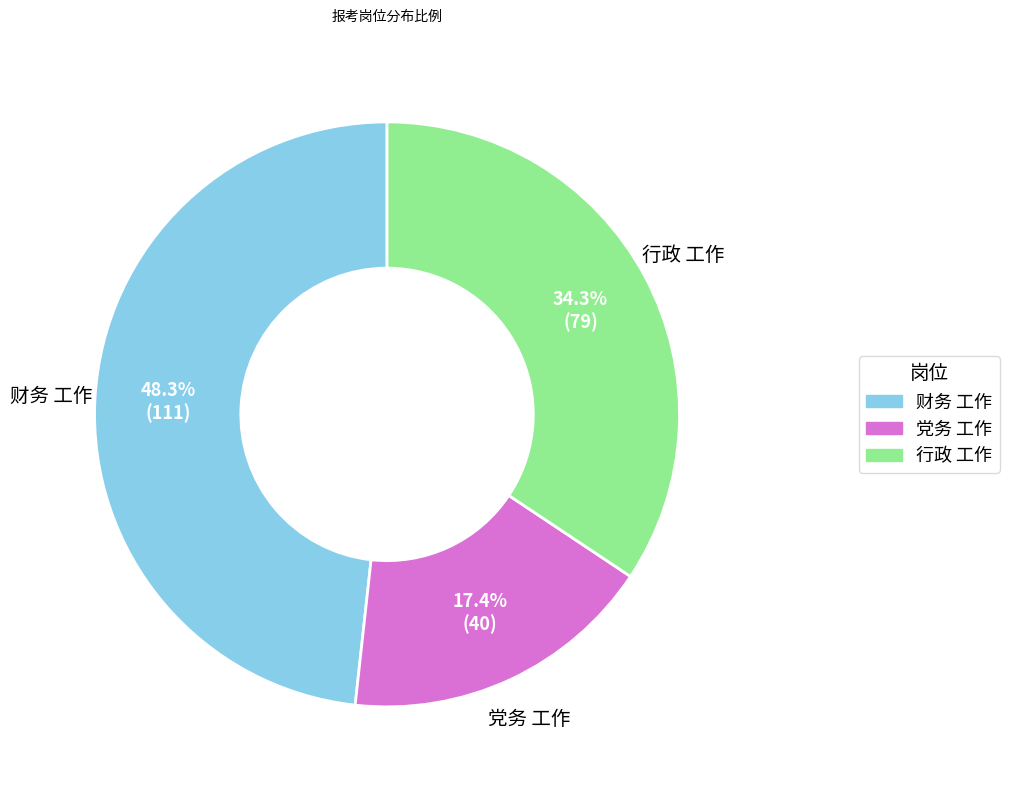

To the nearest percent, what percentage of the pie is 党务 工作?

17%